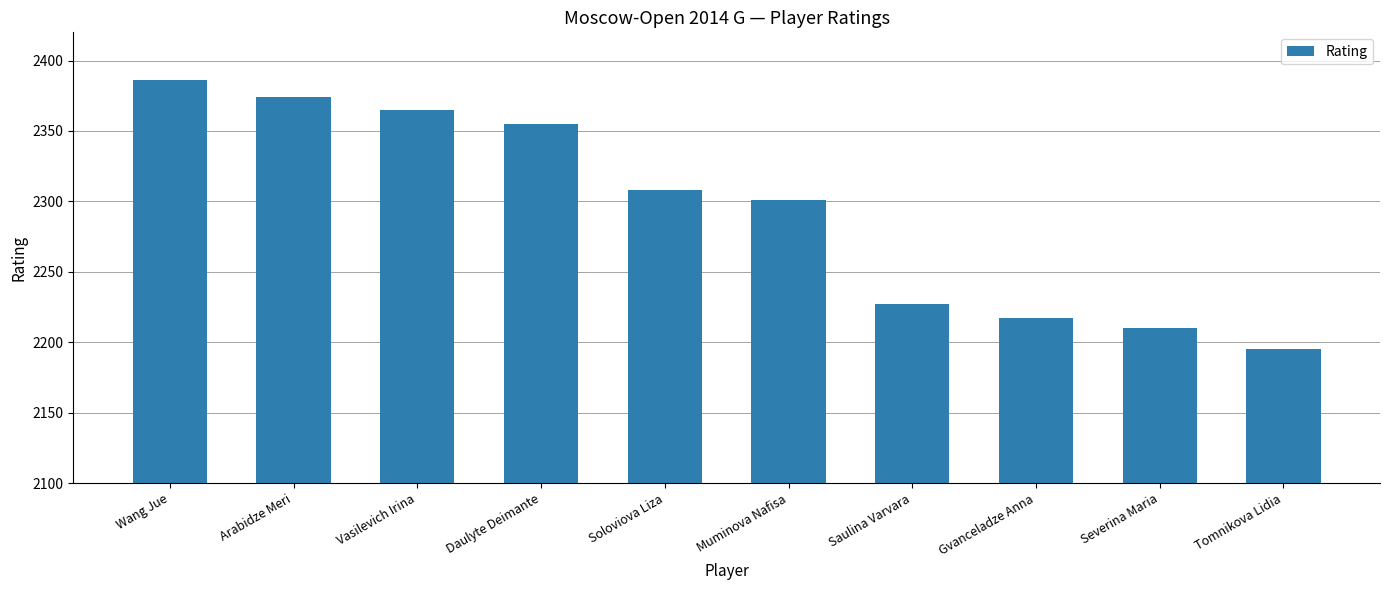

What is the label of the 8th bar from the left?

Gvanceladze Anna